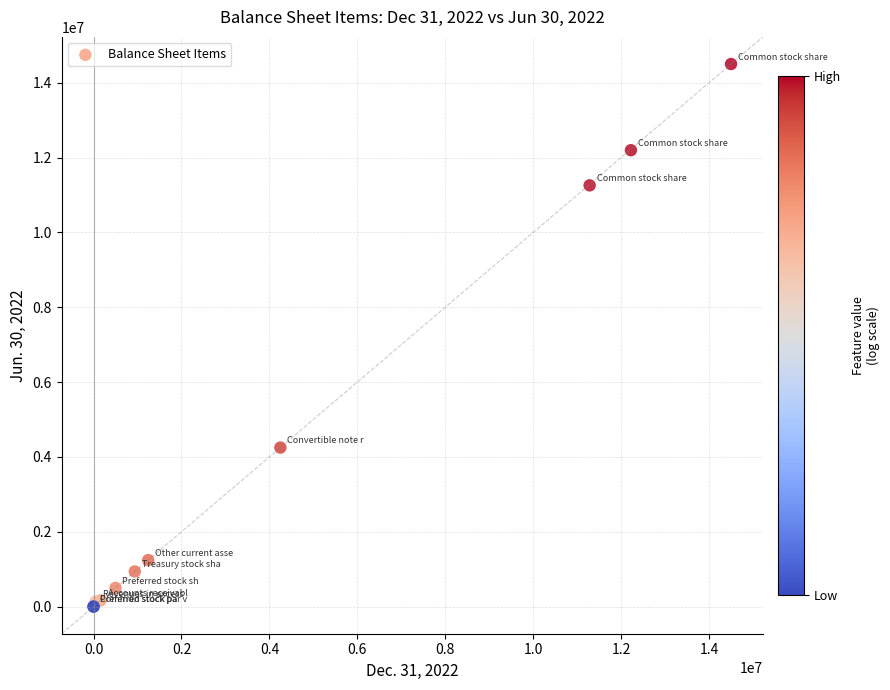

What Y value in the scatter plot is closest to 7250000?

4250000.0